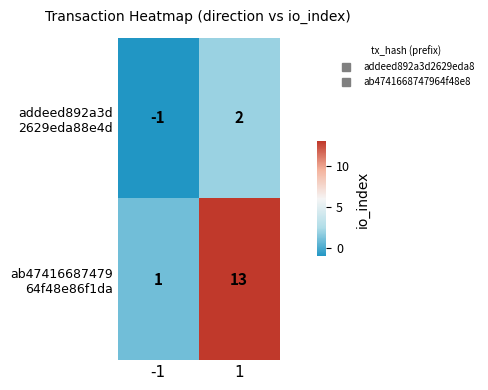

What is the total value across all series at 1?

15